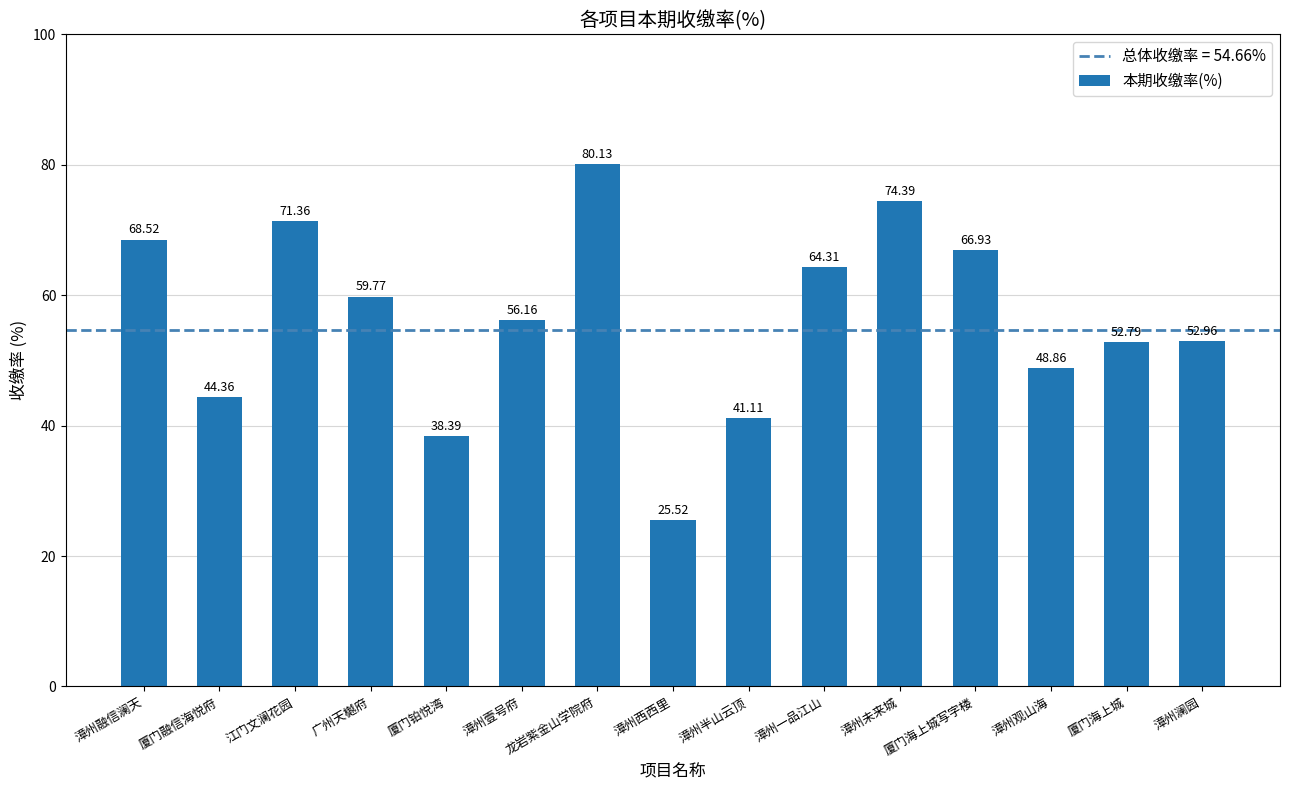

Approximately how many times larger is the value at 厦门铂悦湾 compared to 厦门海上城?

0.7